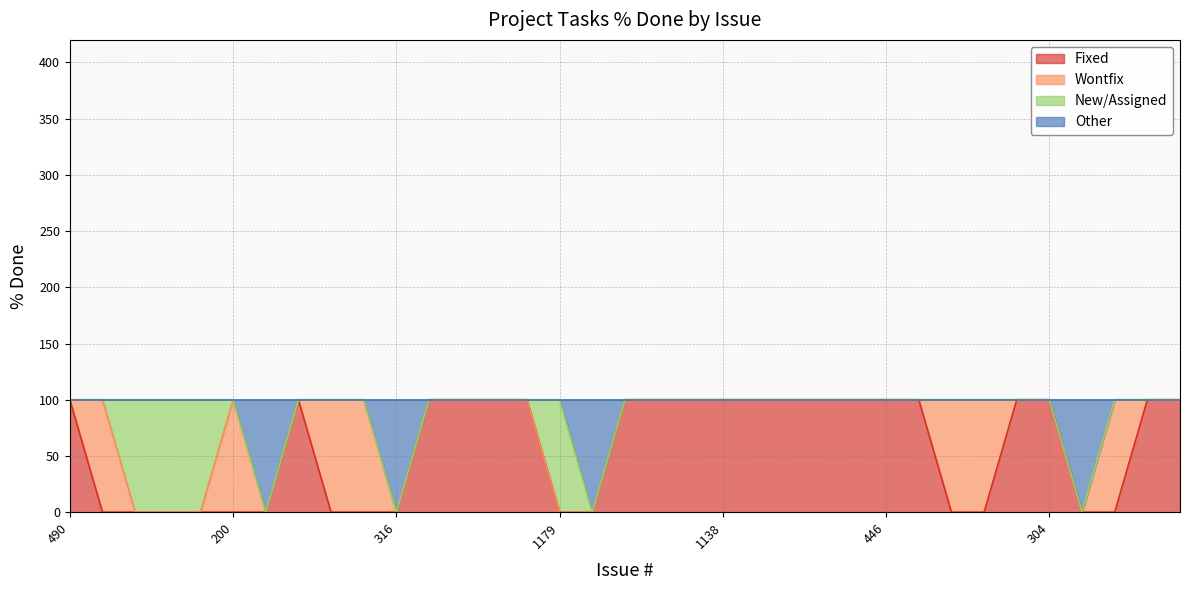

How many Fixed values are between 0 and 100?

35